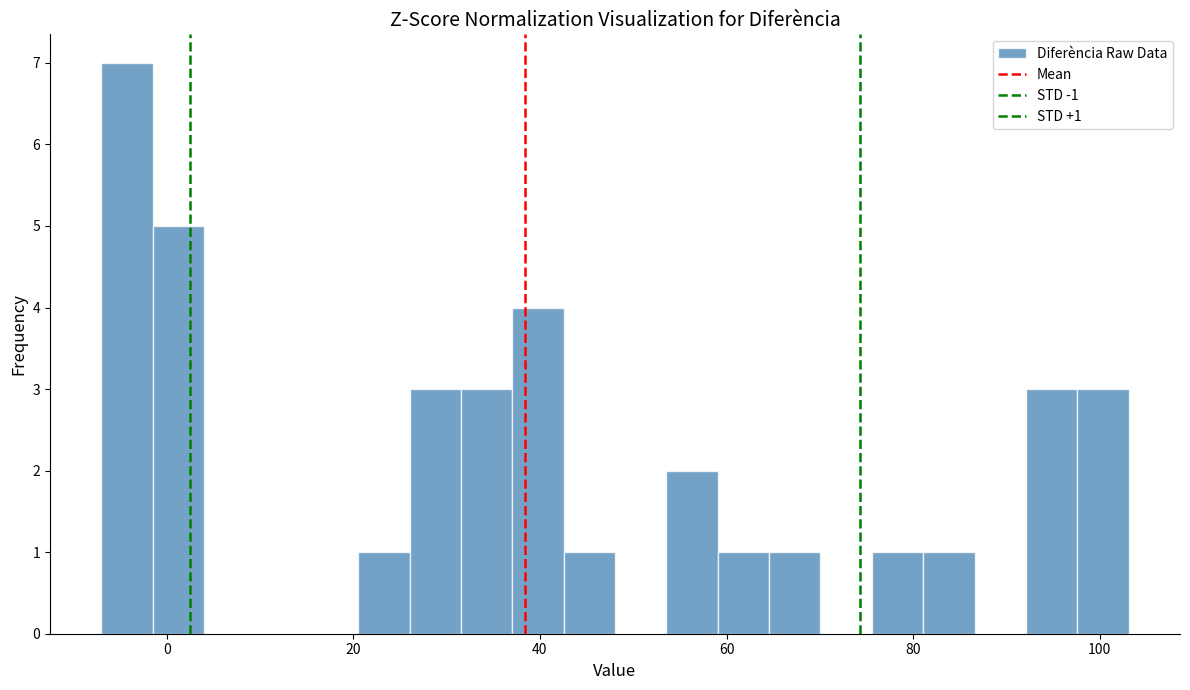

Around what value on the x-axis is the tallest bar? Give the approximate position of its centre, as read against the axis.

-4